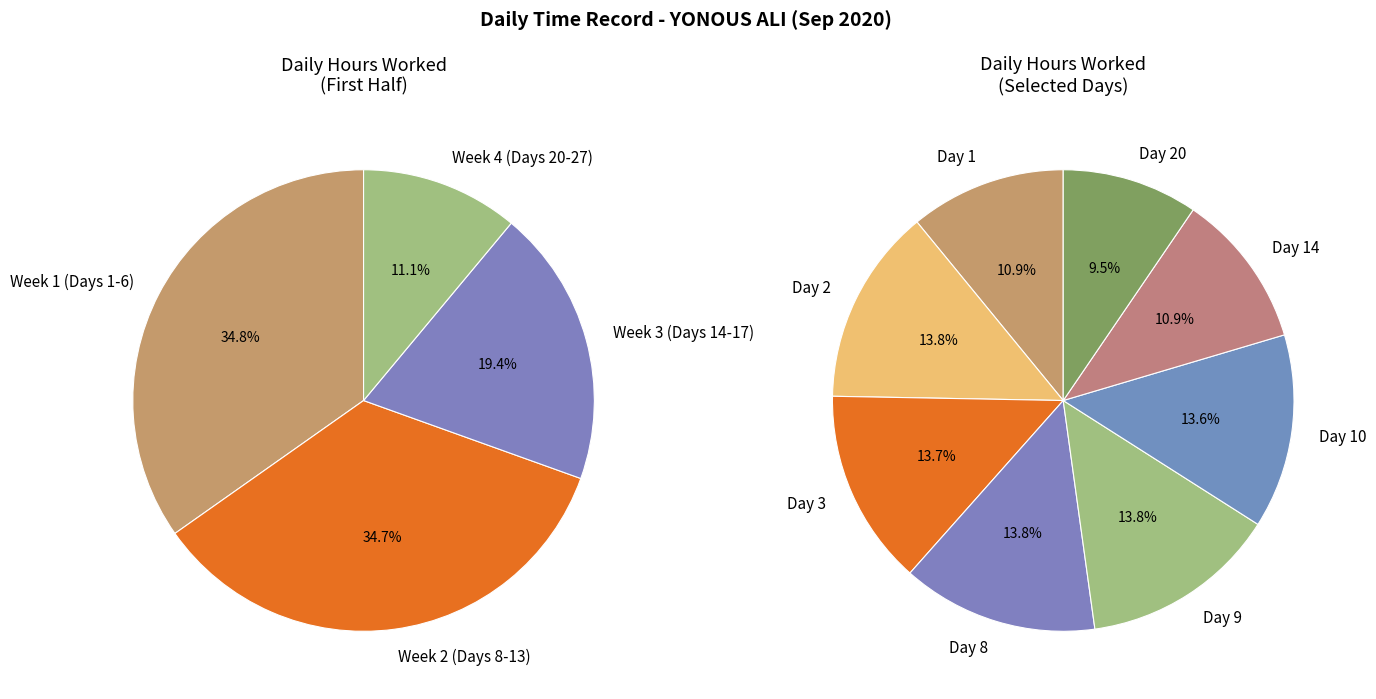

Is it true that Day 4 is 16% of the pie?

False